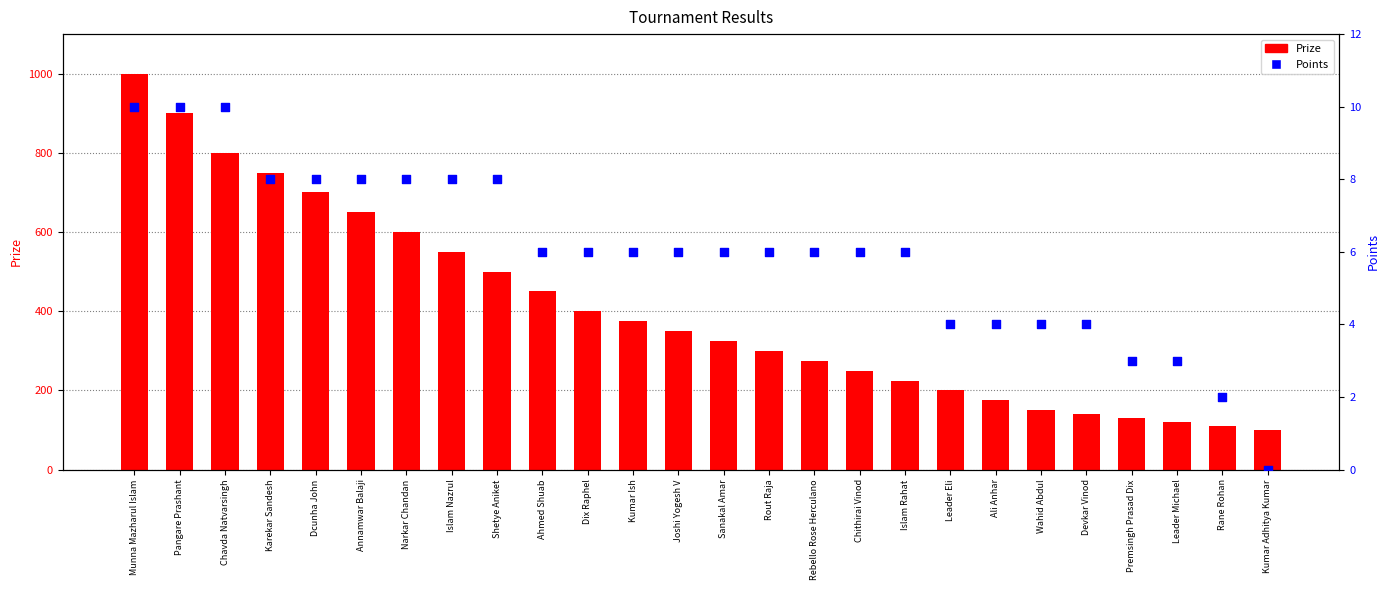

Which series has the largest total across all categories?

Prize